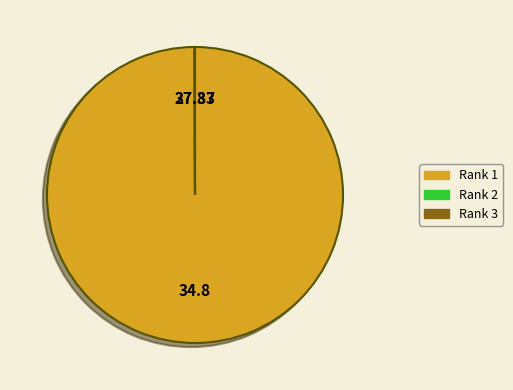

Is there a majority slice in this chart?

Yes